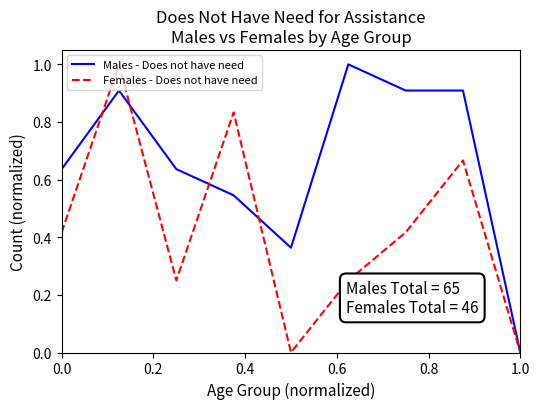

List the series in order of their overall mean, lowest first.

Females - Does not have need, Males - Does not have need